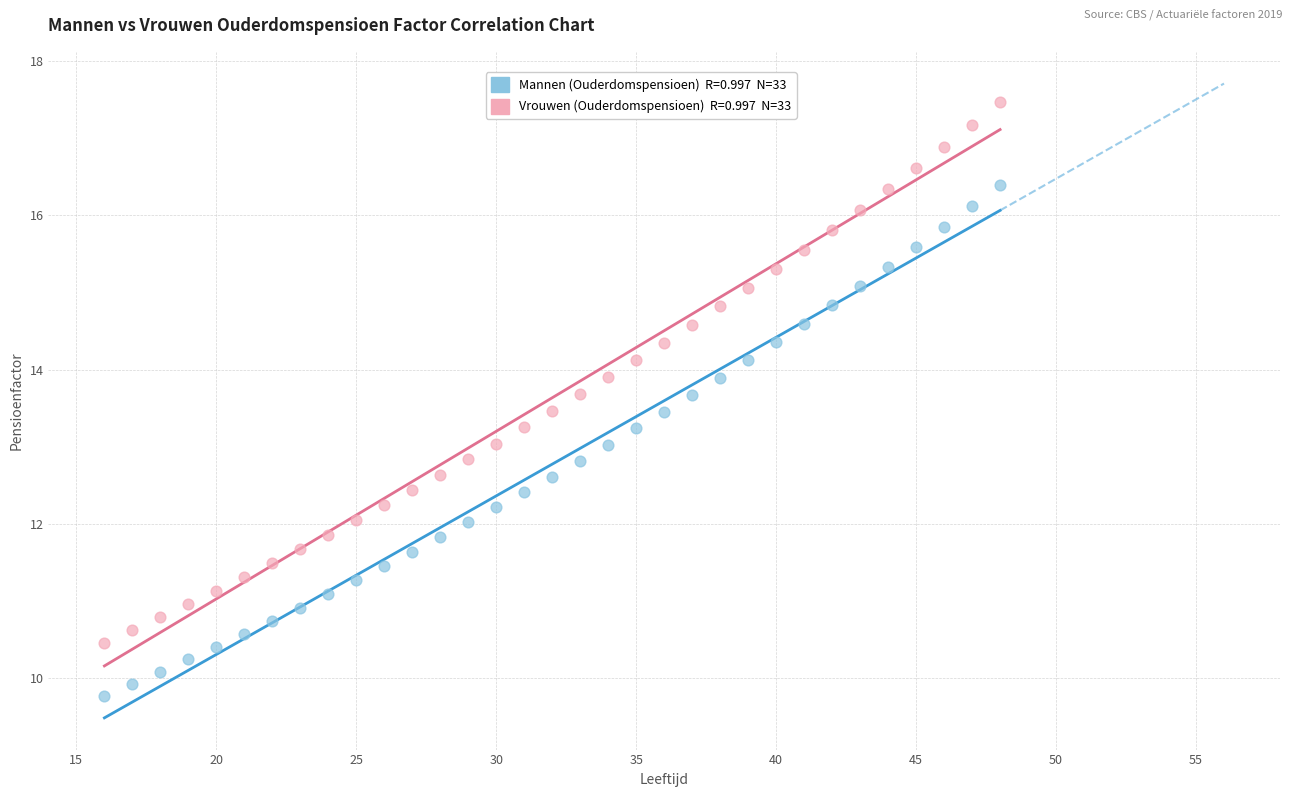

Across all data points, what is the range of Y values (max minus min)?

7.7